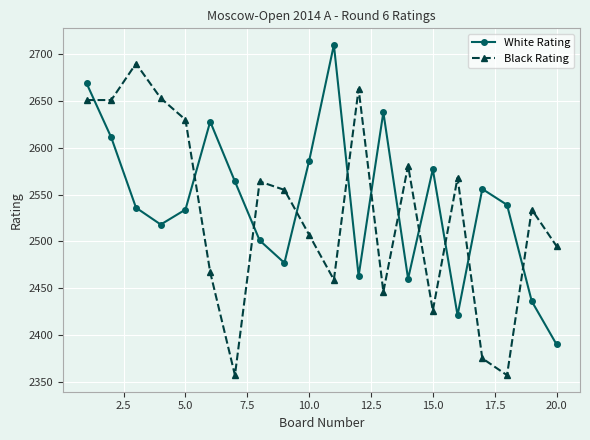

What is the lowest value of the Black Rating series?

2357